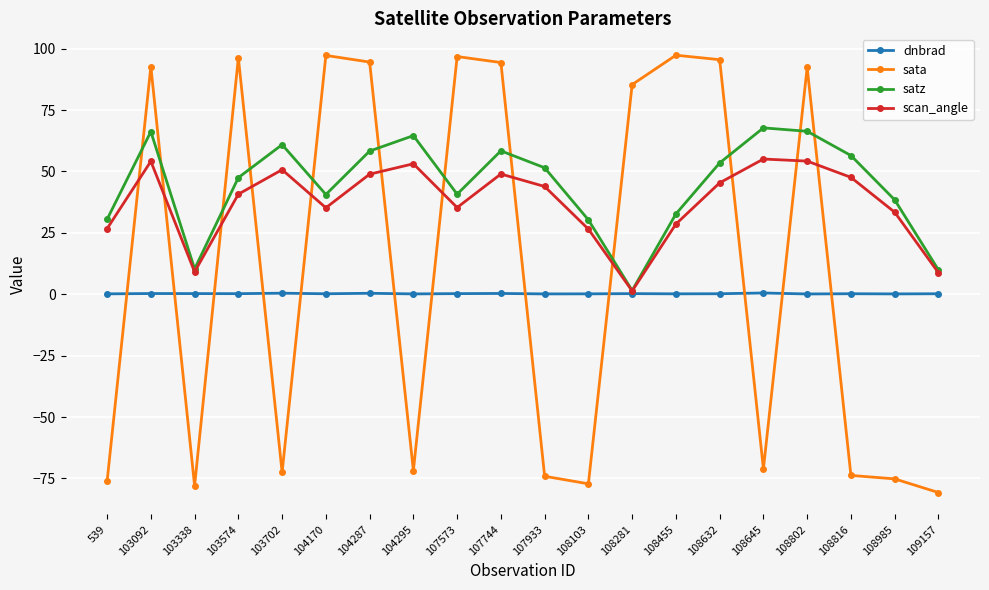

What is the difference between the scan_angle values at 103574 and 103338?

31.6